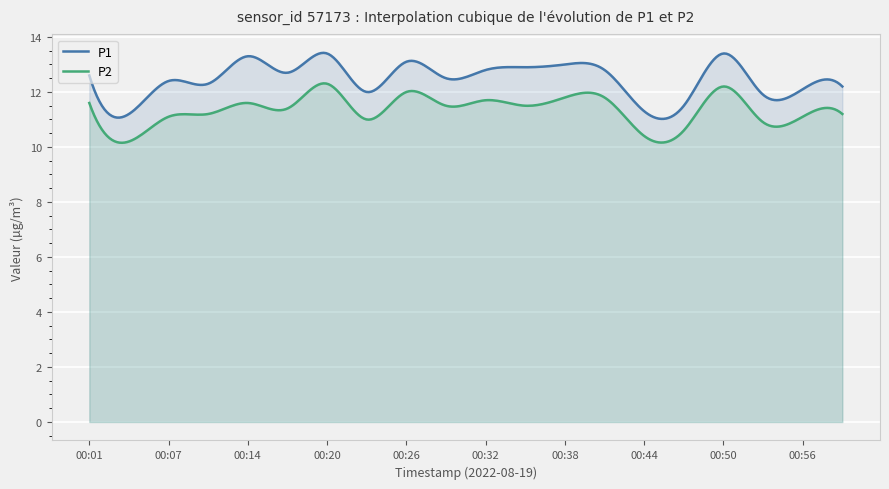

True or false: P1 and P2 intersect in this chart.

False